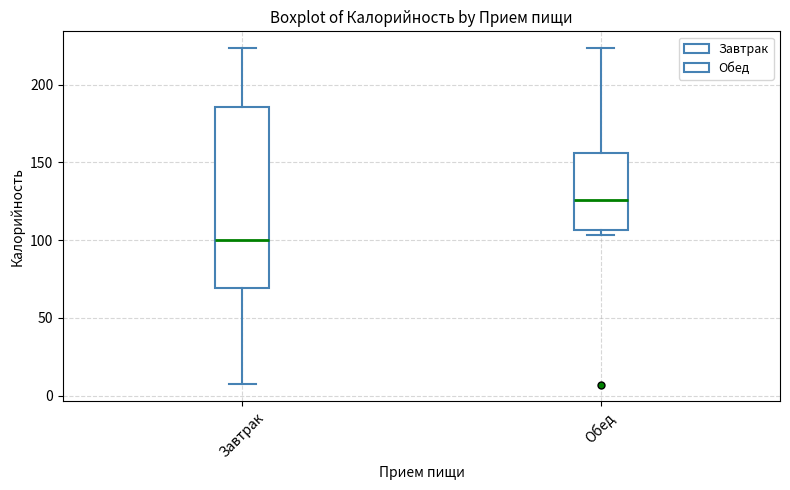

Reading left to right, transcribe this box plot: for each box, give where its median line is, the range the box spans, and where its two whiskers end, as read against the y-axis. The values are not printed on the chart, so give them approximately, as read against the axis.

Завтрак: median 100, box 70 to 185, whiskers 5 to 225
Обед: median 125, box 105 to 155, whiskers 105 (just below the box's lower edge) to 225